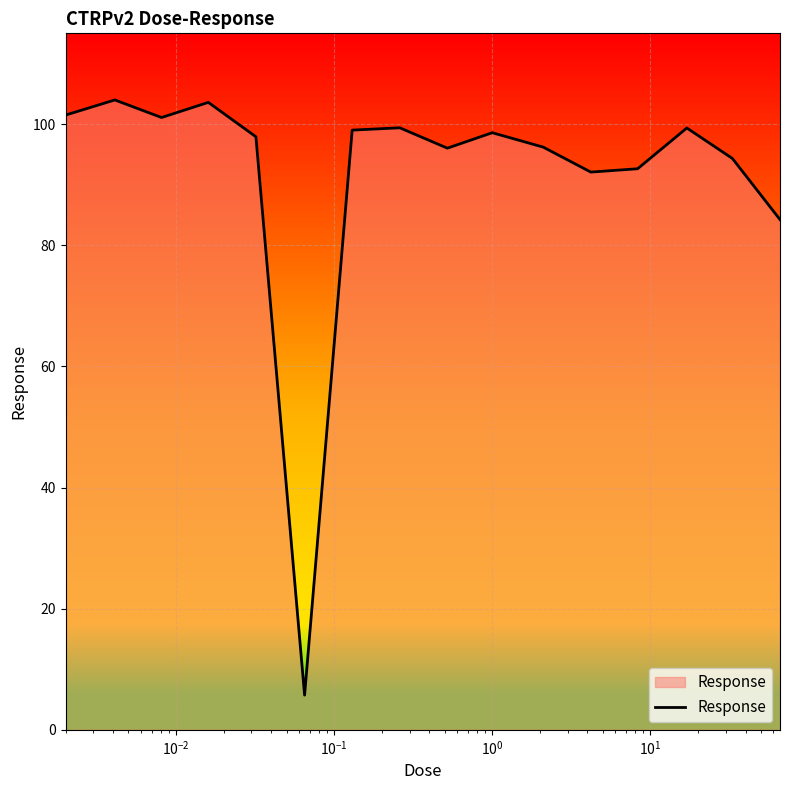

What is the greatest value displayed?

104.0